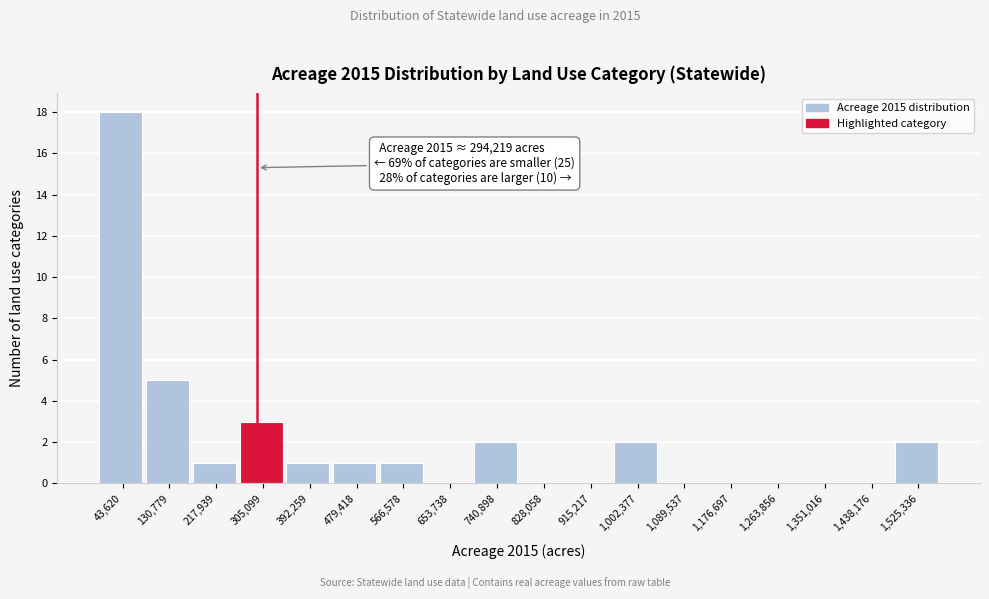

Which range on the x-axis has the tallest bar?

0 to 90000